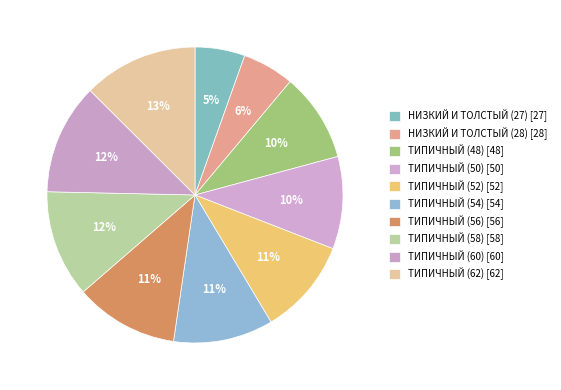

What is the ratio of the value at ТИПИЧНЫЙ (60) to the value at ТИПИЧНЫЙ (50)?

1.2